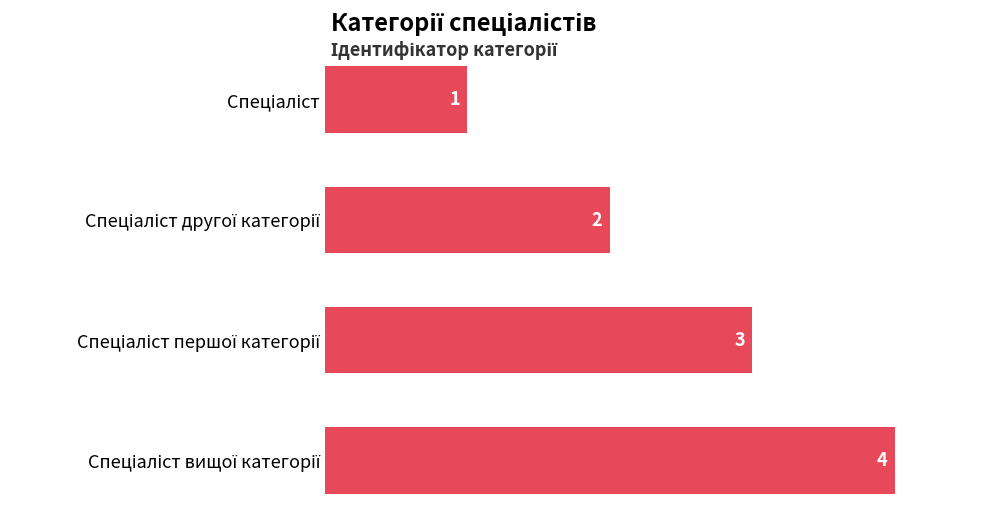

What is the maximum value shown in the chart?

4